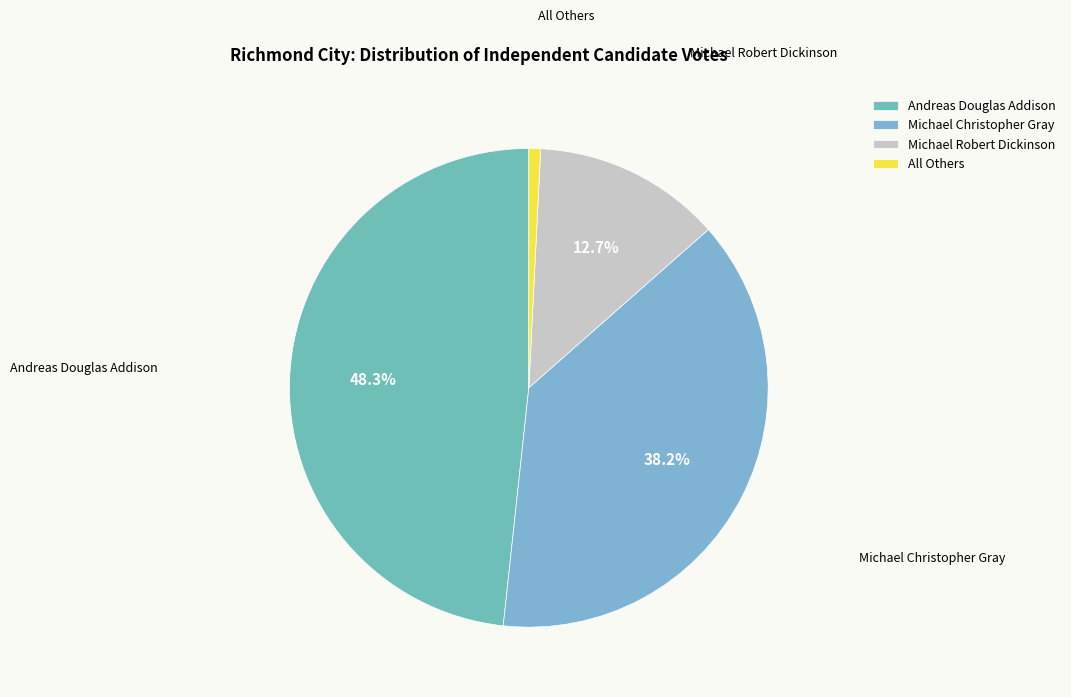

Which has a higher value, Michael Robert Dickinson or All Others?

Michael Robert Dickinson